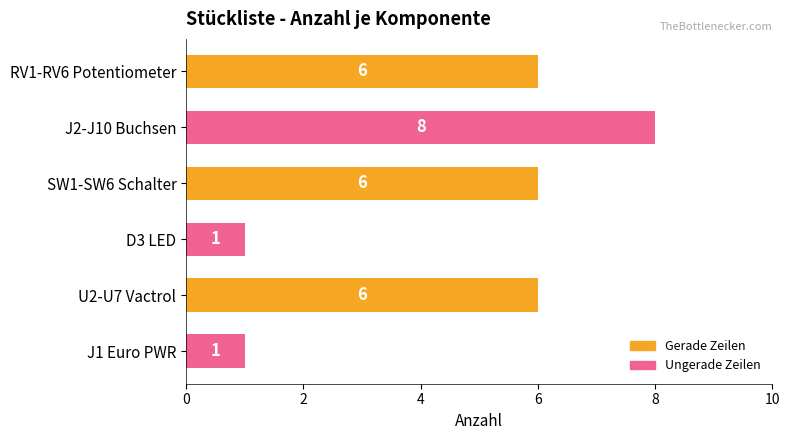

Reading top to bottom, extract all data points from this chart.

RV1-RV6 Potentiometer=6	J2-J10 Buchsen=8	SW1-SW6 Schalter=6	D3 LED=1	U2-U7 Vactrol=6	J1 Euro PWR=1